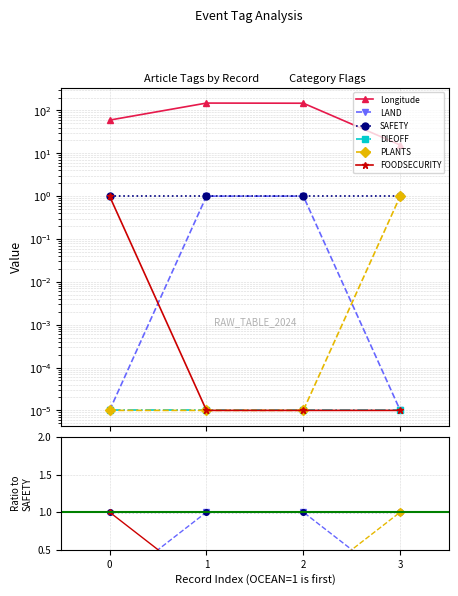

True or false: LAND has a value of 0.6 at 2.

False